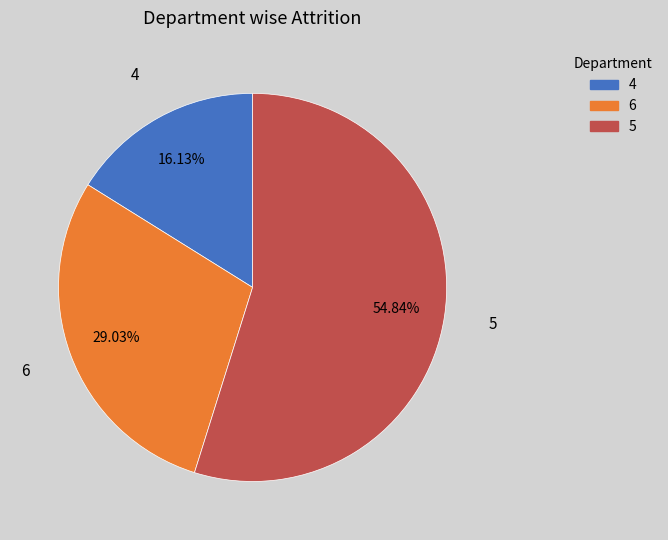

Does any single category account for the majority?

Yes